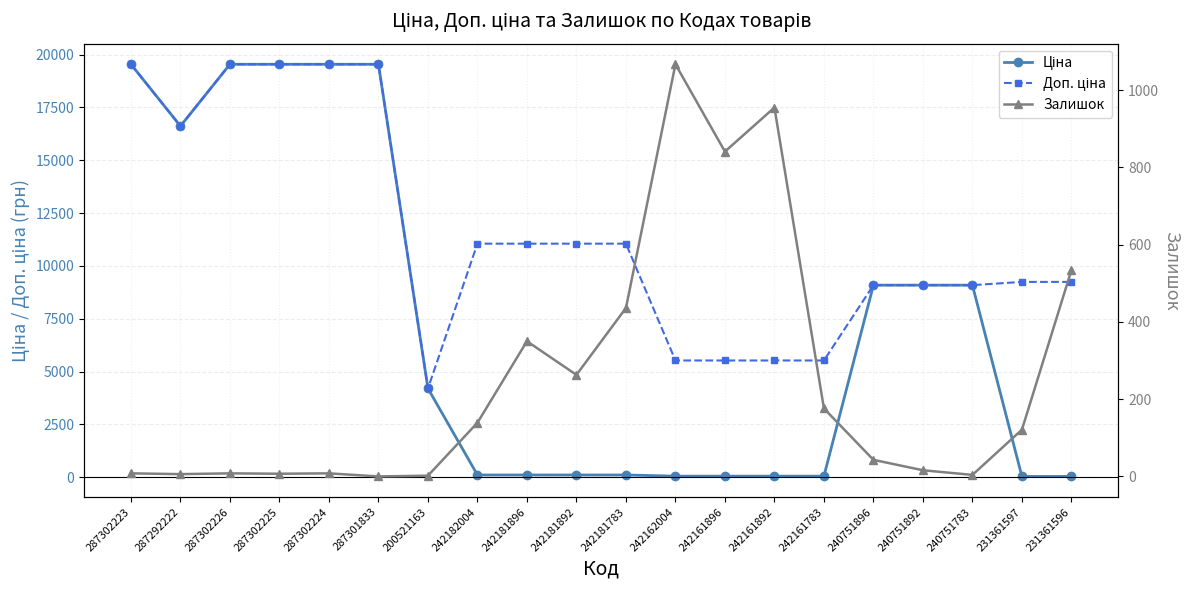

Which category has the lowest value in the Ціна series?

231361597